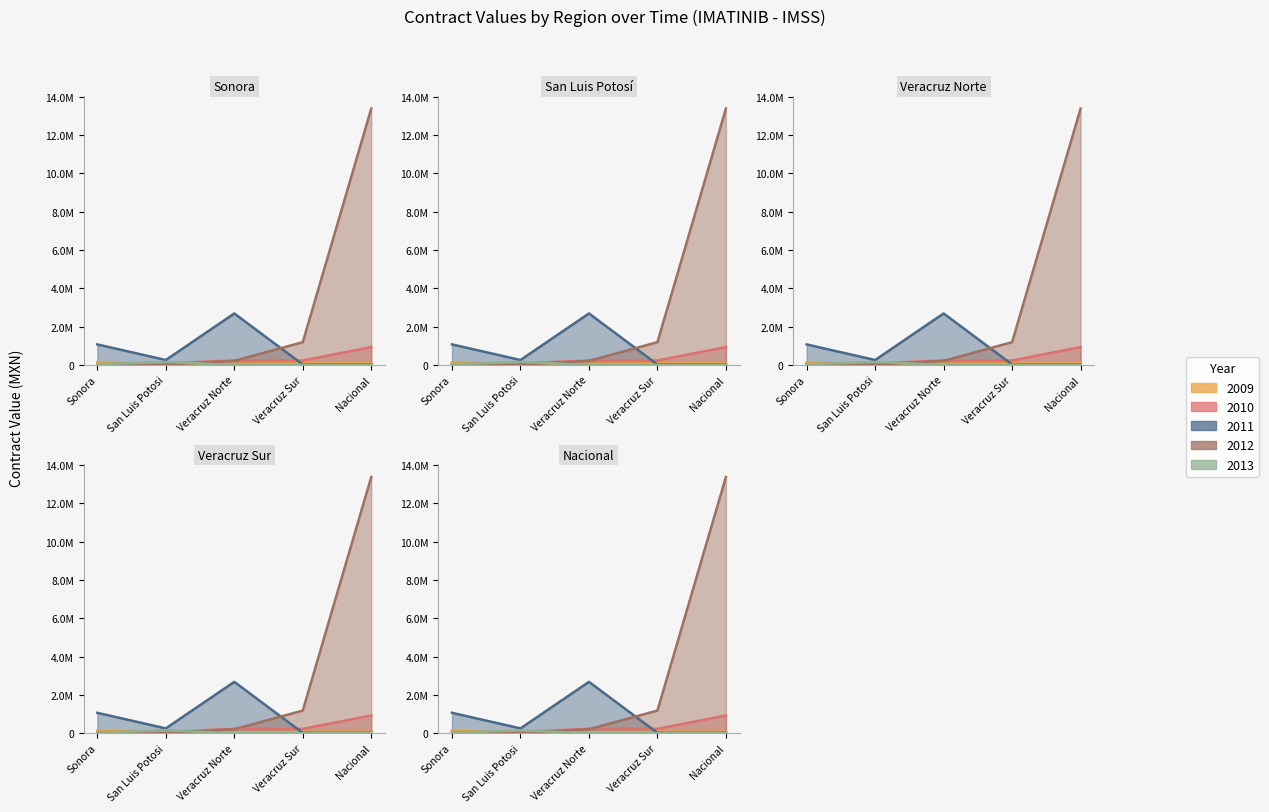

What is the maximum value for 2012?

13380822.0